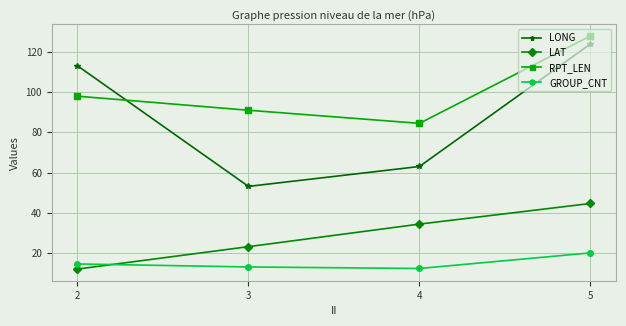

How many data points does each series have?

4